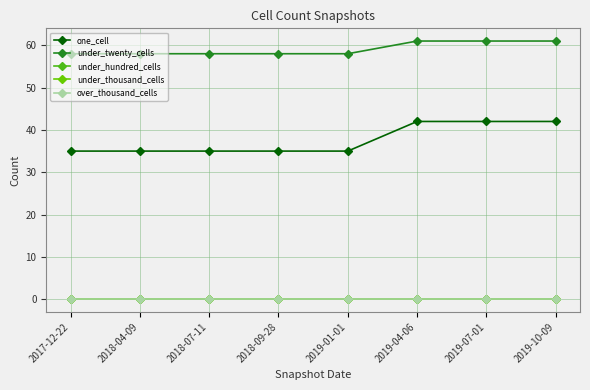

Is this an area chart (filled region under the line)?

No